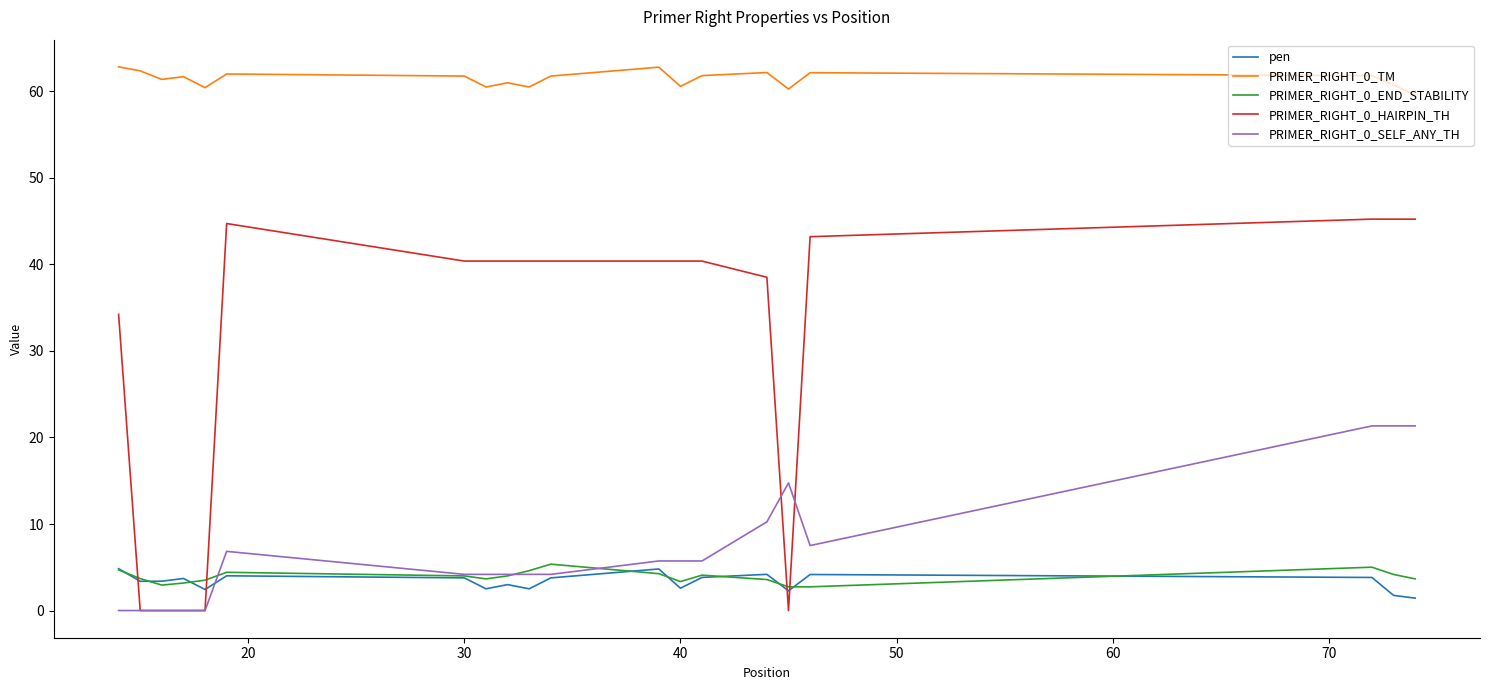

True or false: PRIMER_RIGHT_0_HAIRPIN_TH and PRIMER_RIGHT_0_TM cross at least once.

False